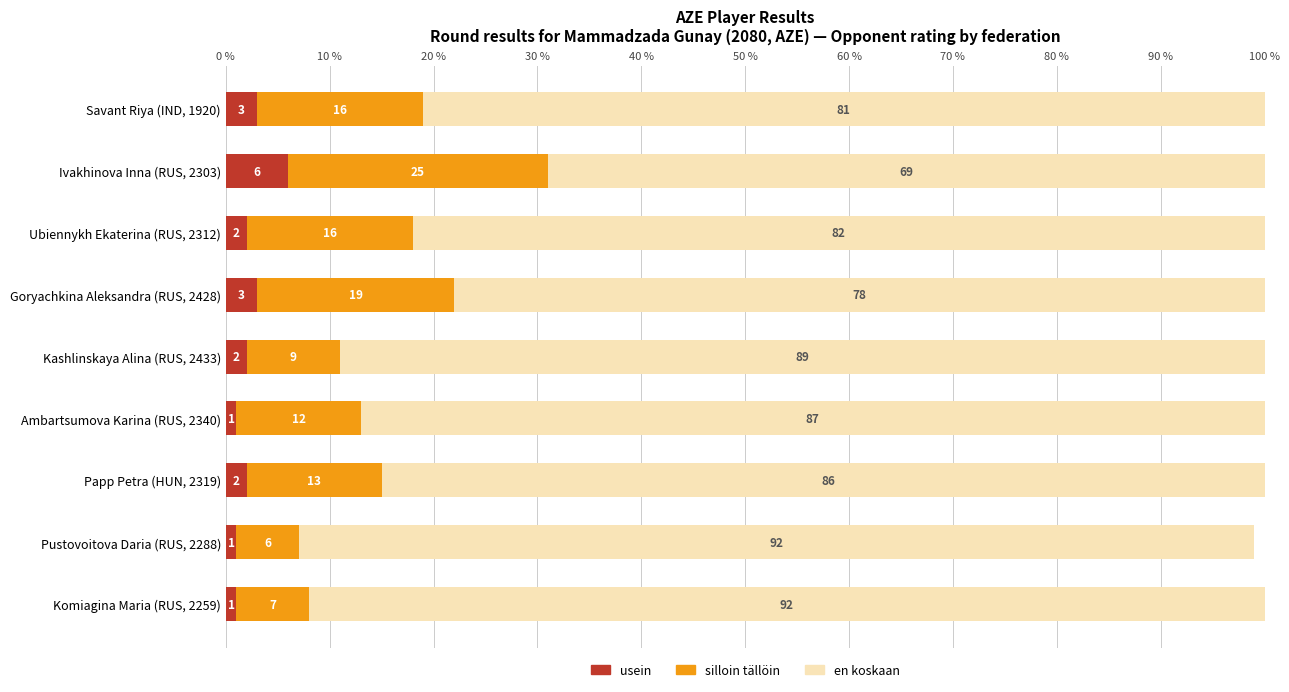

What is the approximate value of usein at Savant Riya (IND, 1920)?

3